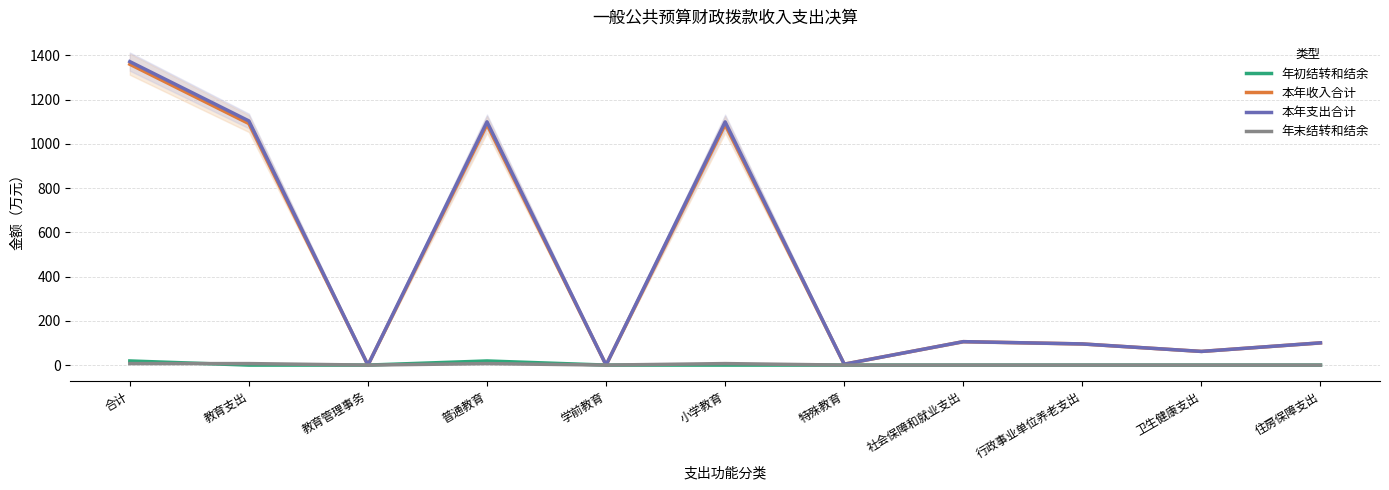

How many values in the 本年收入合计 series exceed 100?

6